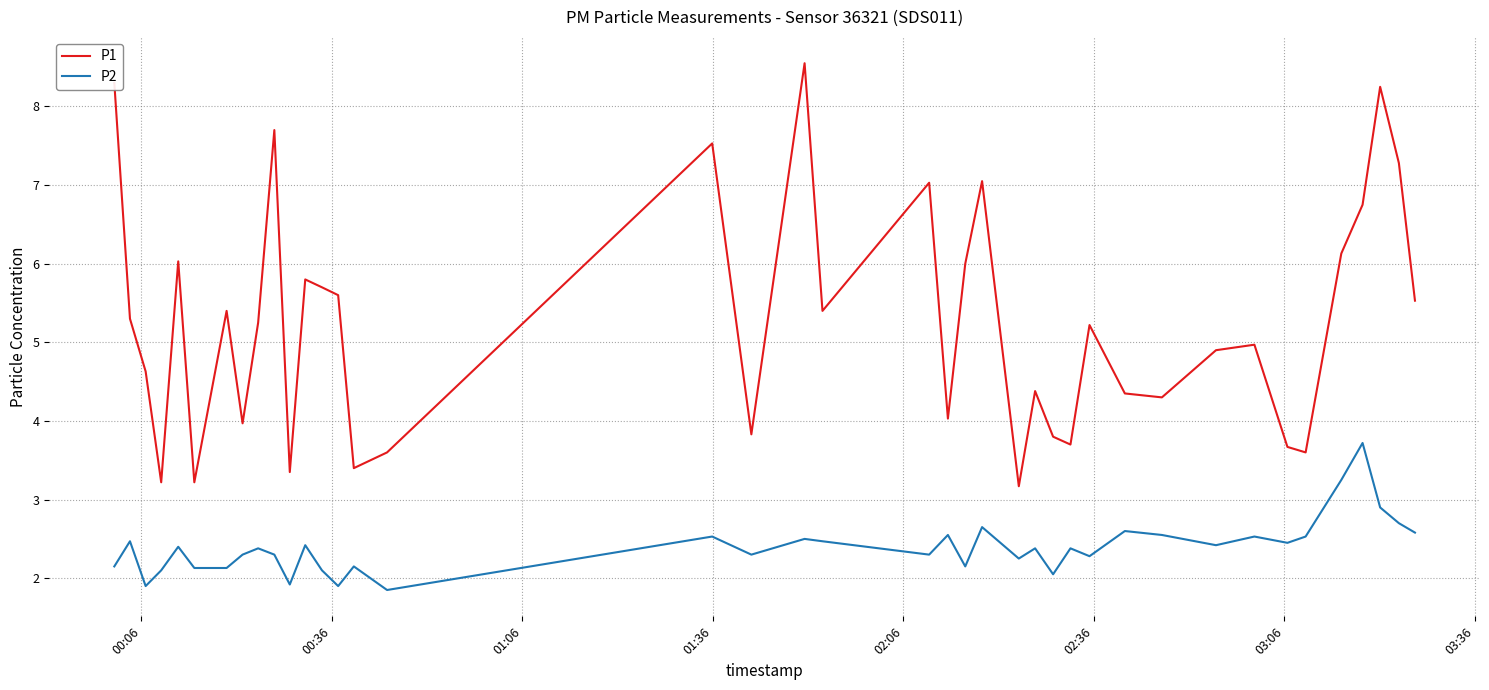

Which series has the largest total across all categories?

P1